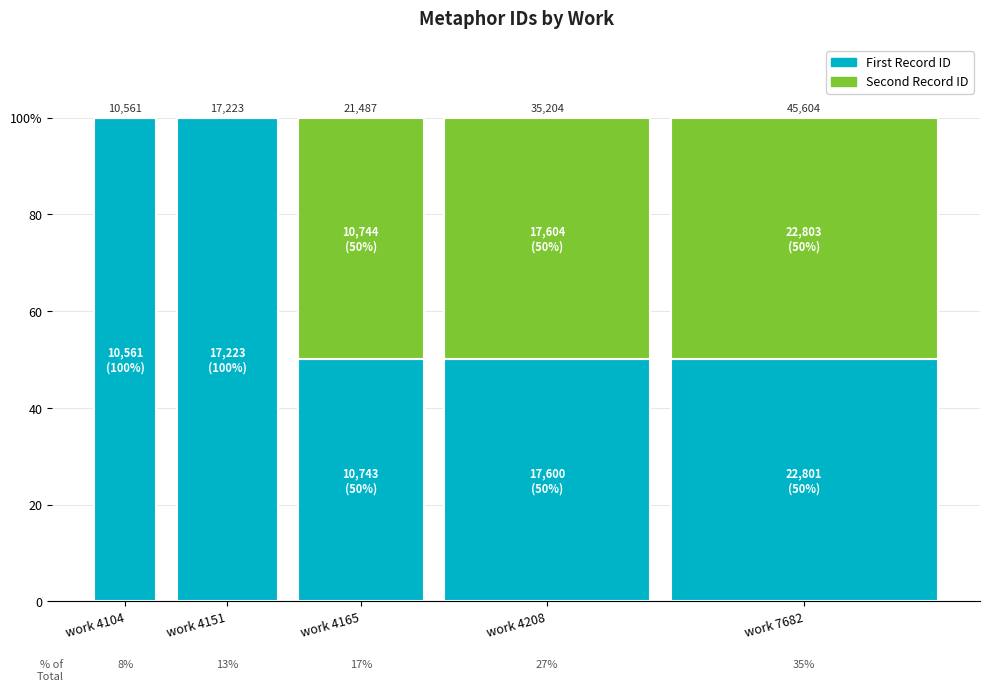

What is the minimum value for First Record ID?

50.0